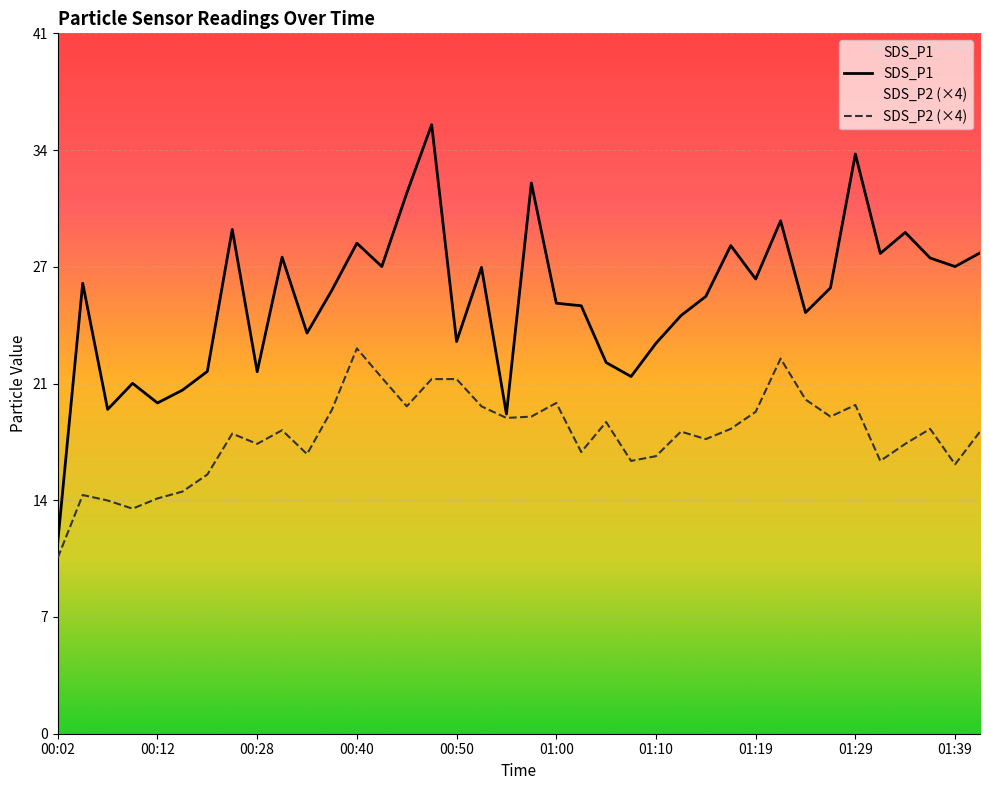

Is it true that SDS_P2 equals 21.8 at 00:33?

False